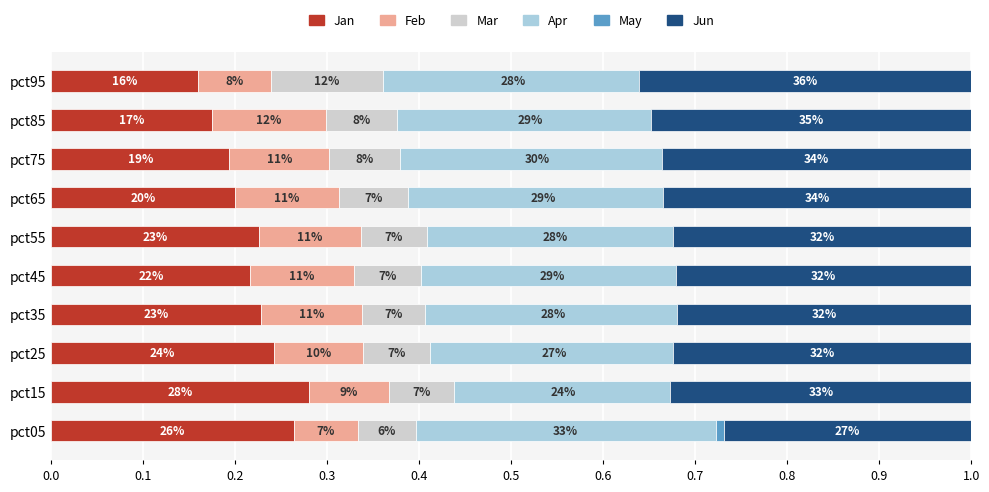

What is the sum of all Feb values?

1.0